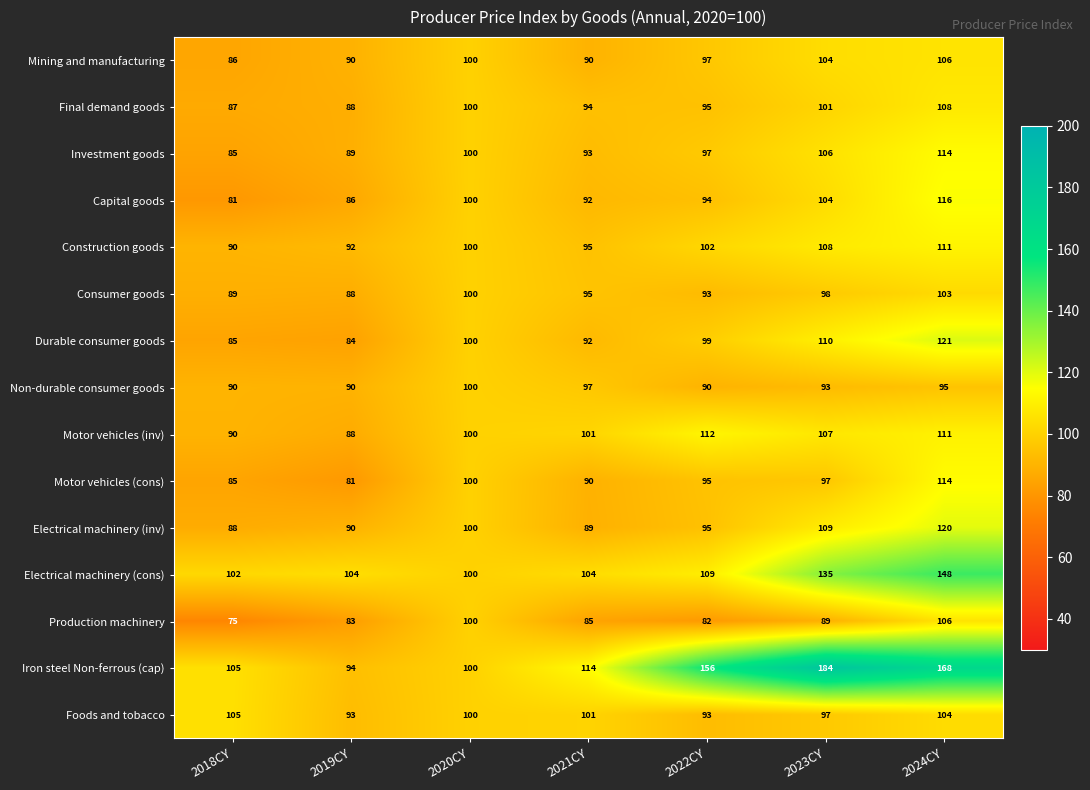

True or false: Investment goods has a value of 30 at 2020CY.

False